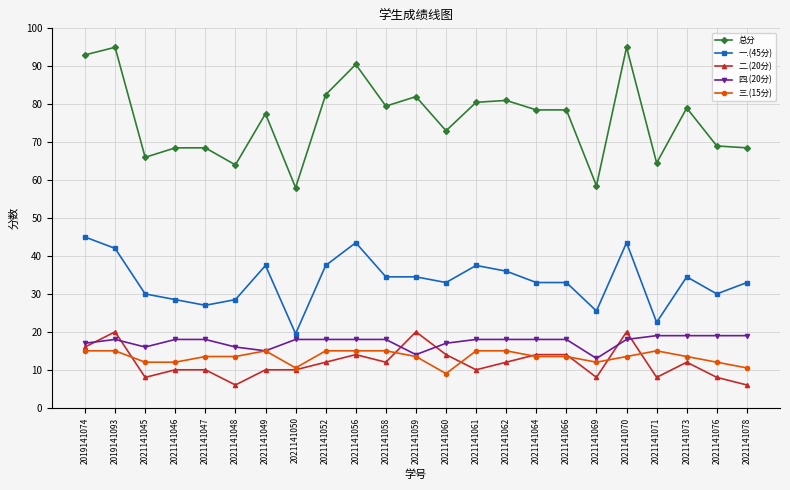

Does the chart display data point markers on the line(s)?

Yes